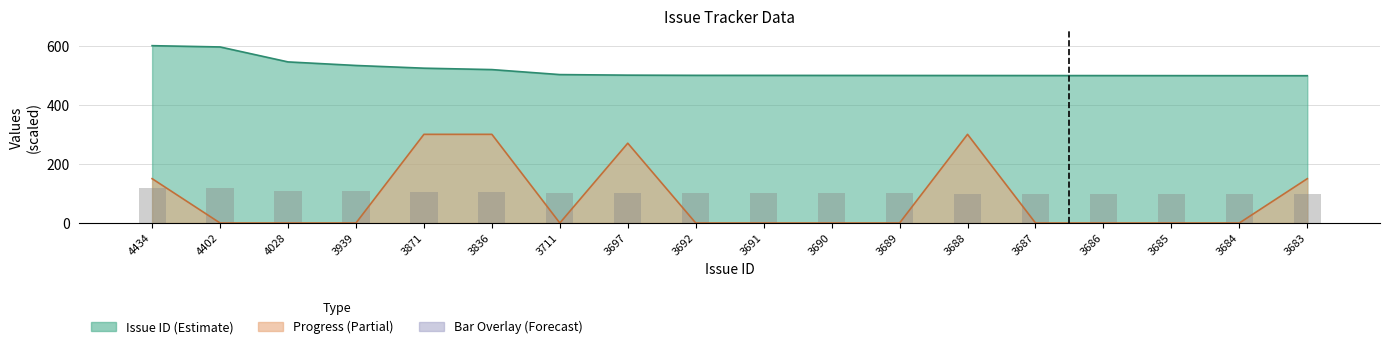

At which label is the value closest to 109?

4028